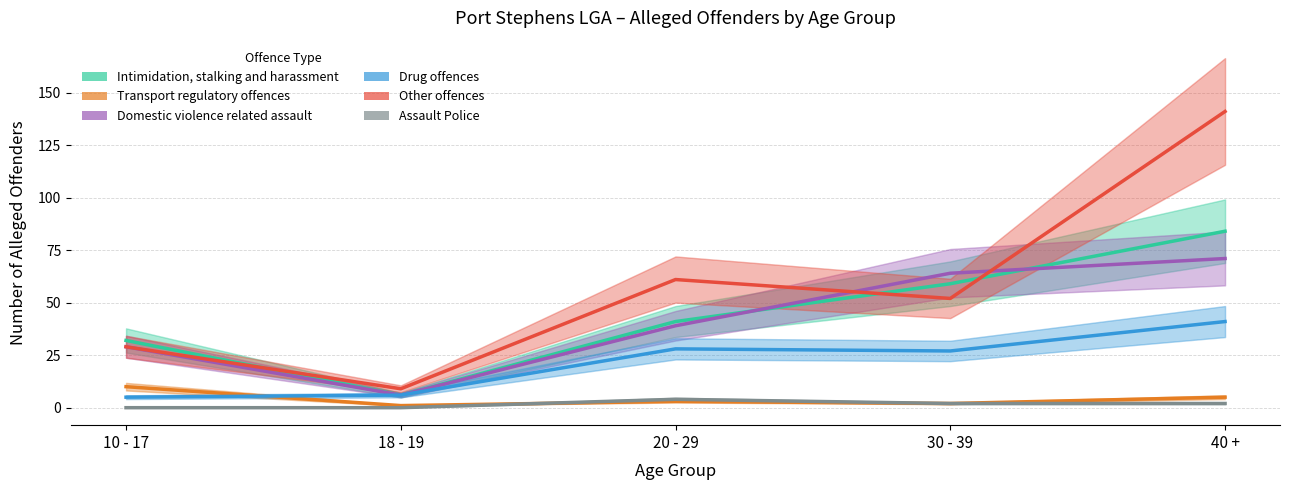

Count the number of data series in this chart.

6